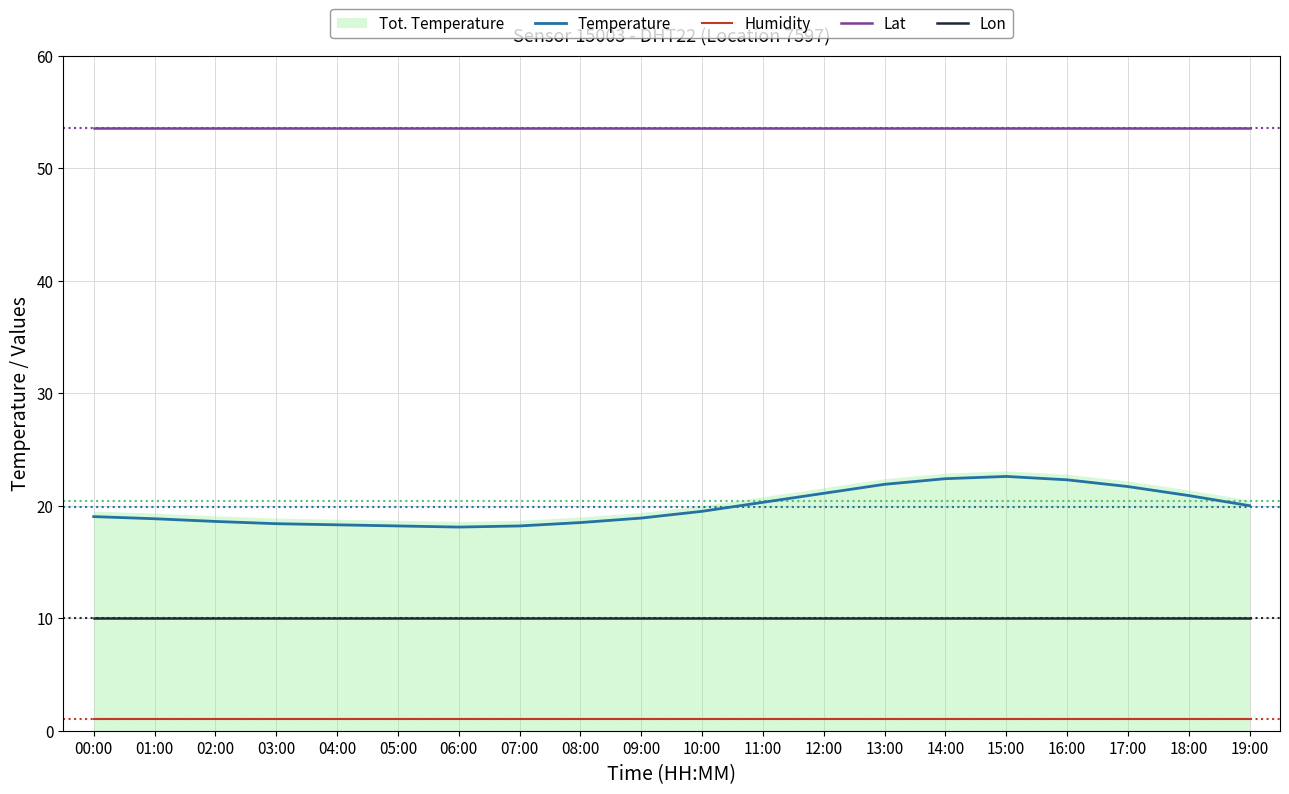

What is the maximum value shown in the chart?

53.6